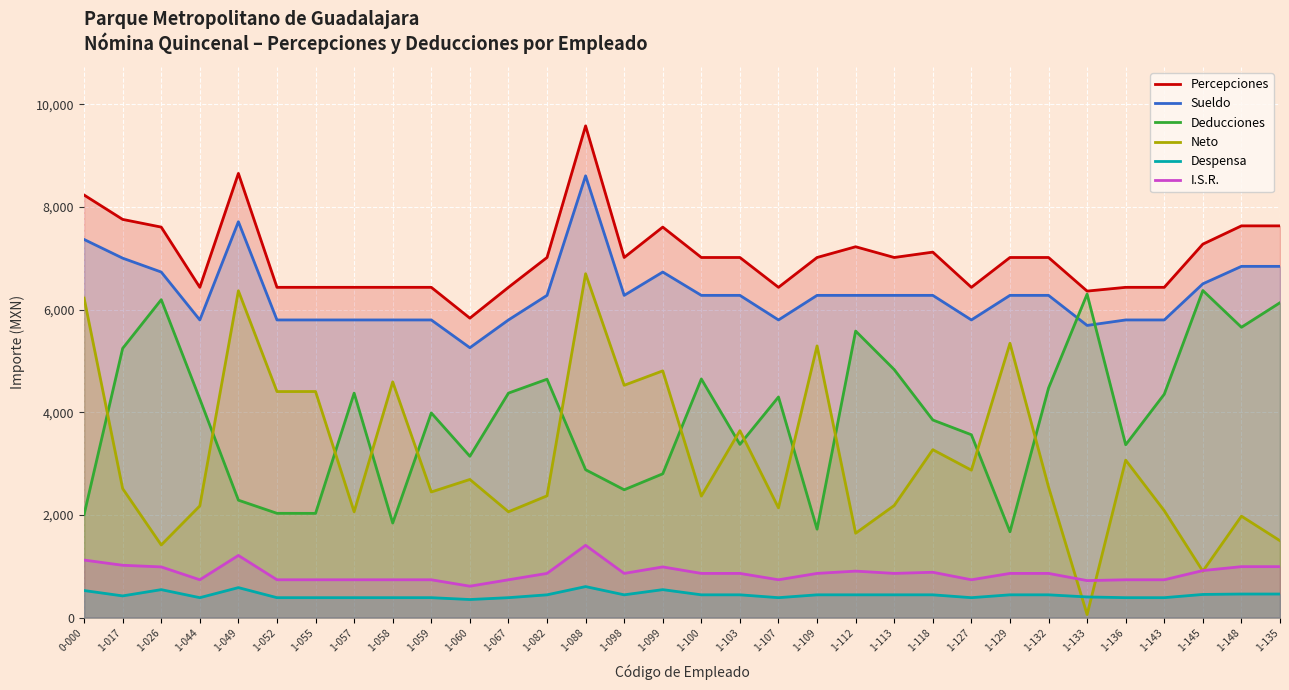

Where is the first local maximum for Neto?

1-049